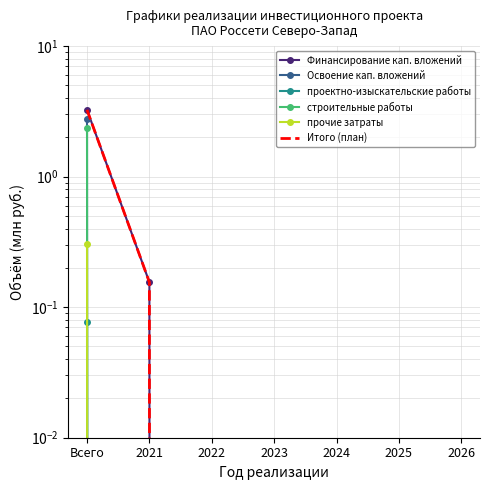

The value of прочие затраты at Всего is 0.5. True or false?

False